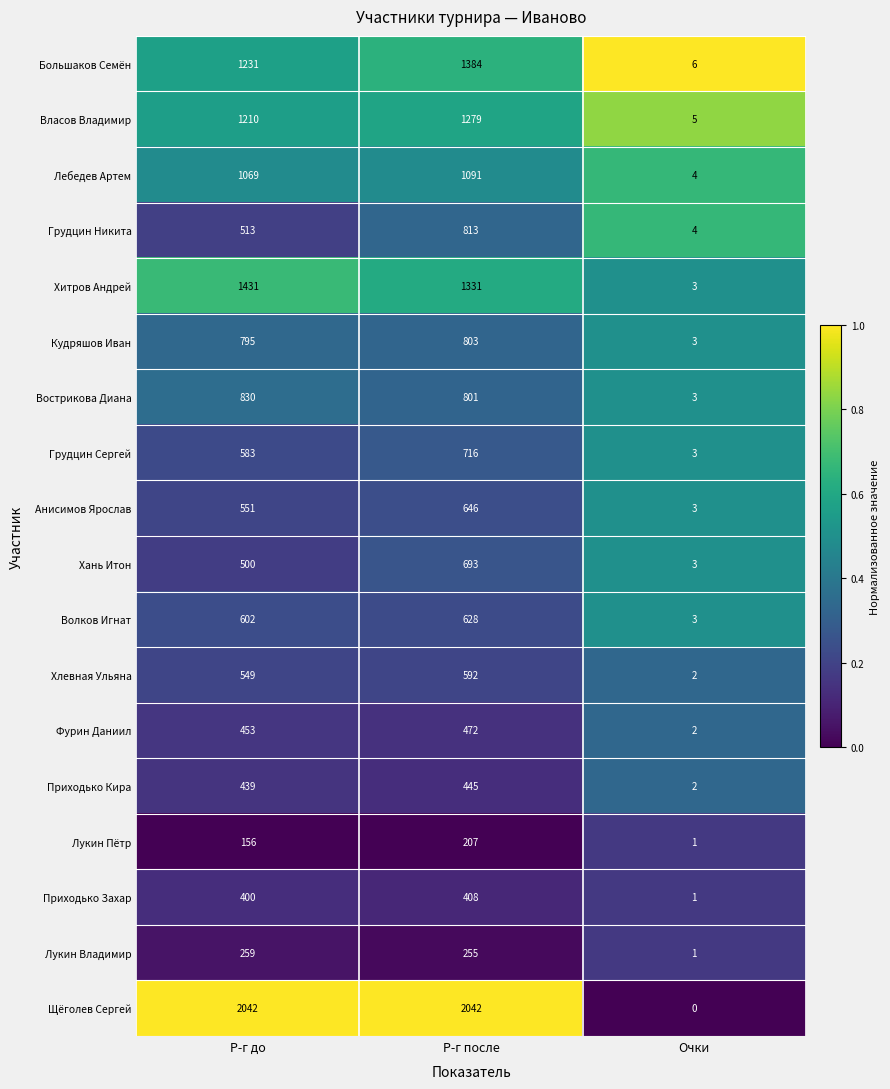

List the labels in order of Хитров Андрей value, largest first.

Р-г до, Р-г после, Очки